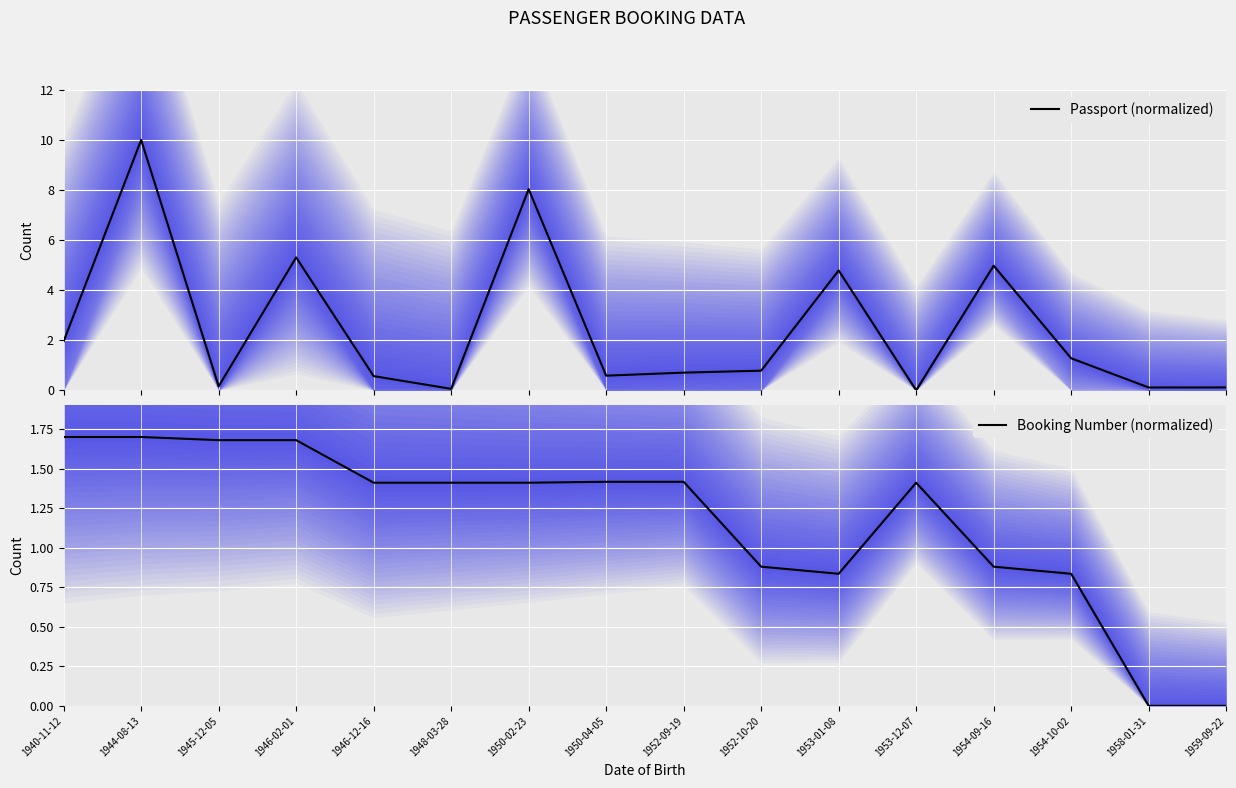

How many positive values does the Passport (normalized) series have?

15